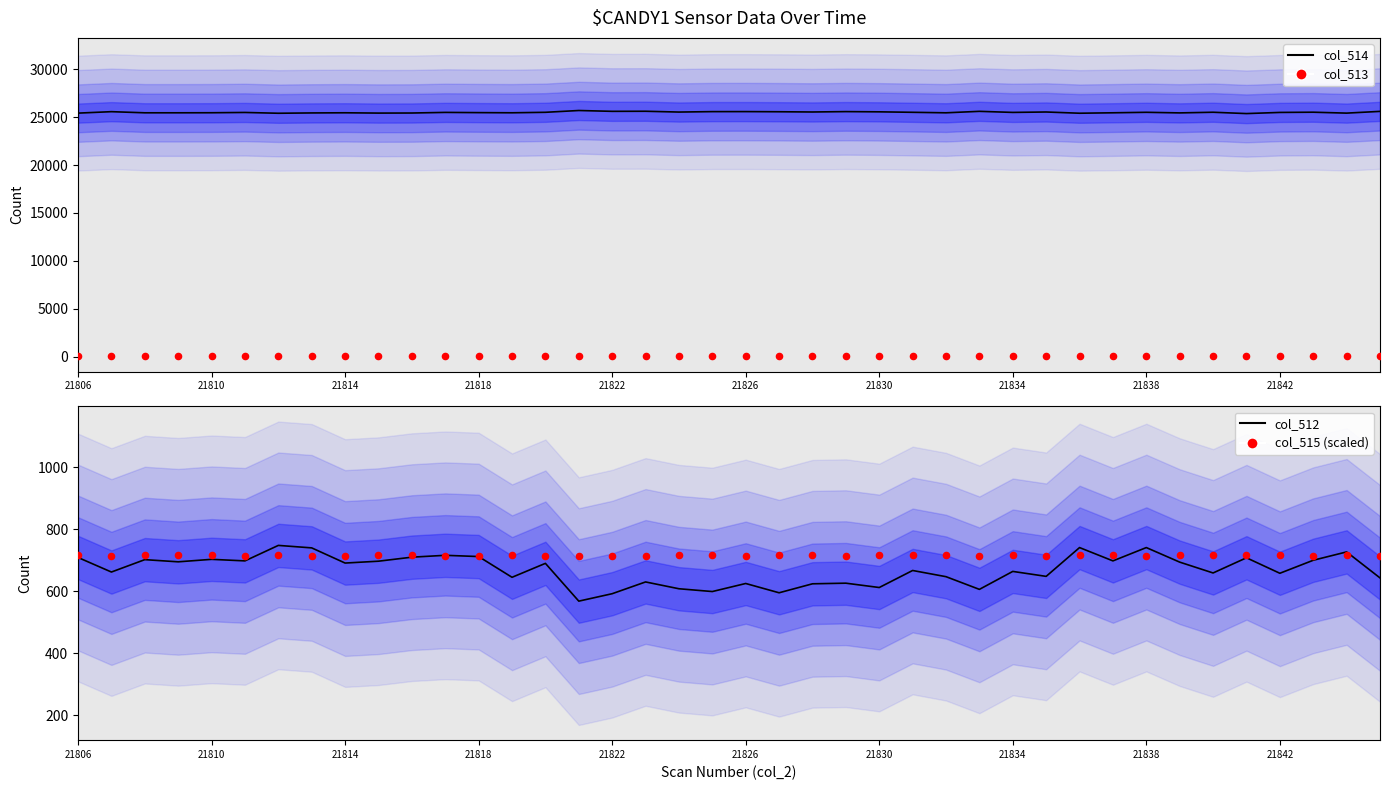

Which series contains the lowest Y value?

col_513 (scatter)